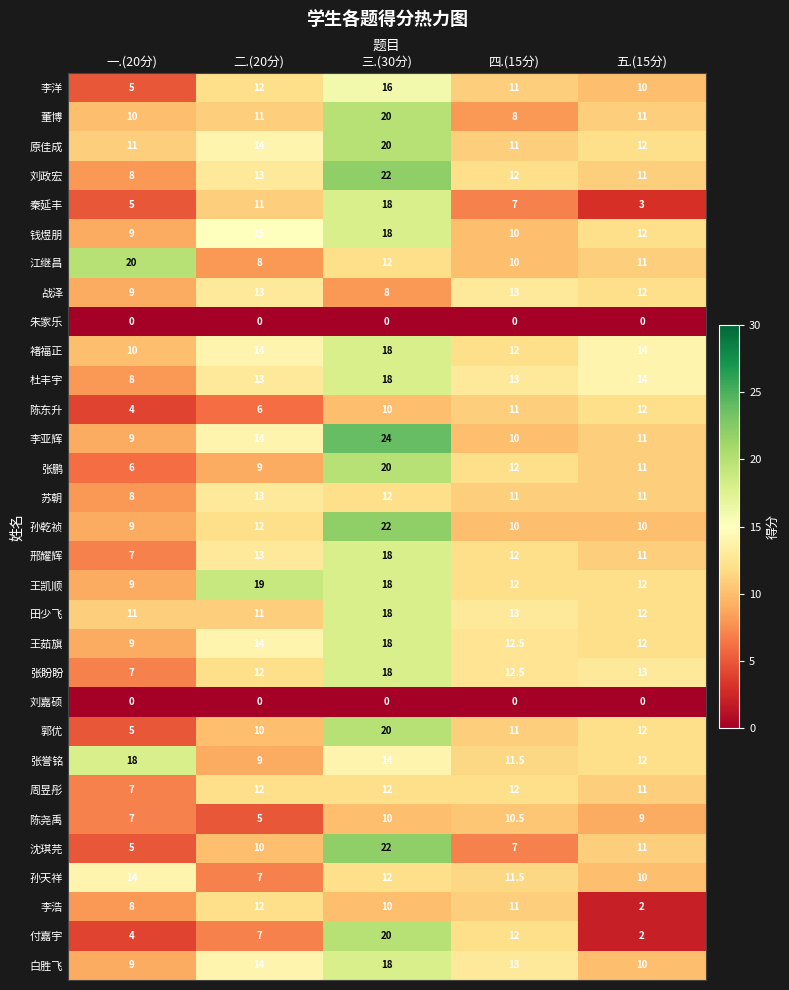

The 张誉铭 series shows 12.0 at 五.(15分). True or false?

True